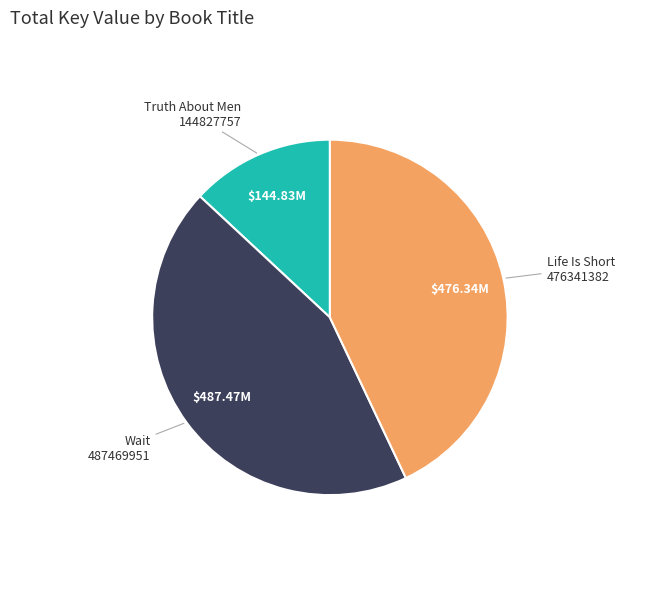

Is Wait 487469951 the majority of the pie?

No